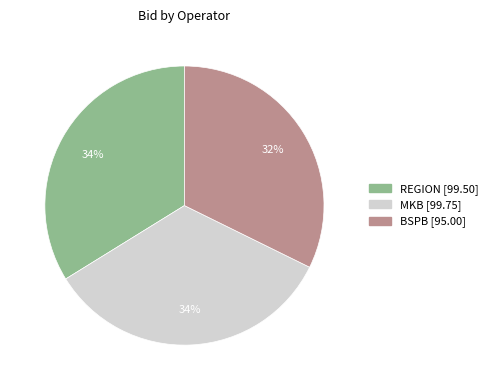

Between BSPB and MKB, which is larger?

MKB